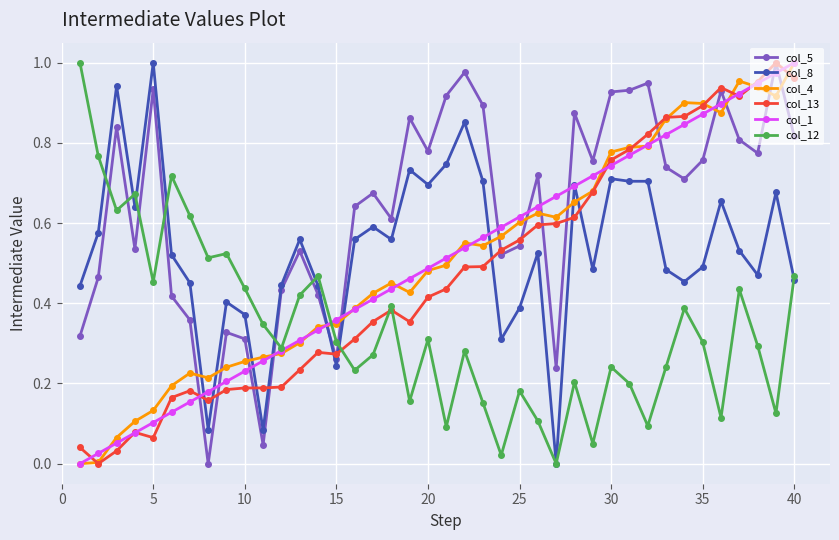

After their last crossing, which series has the higher values: col_5 or col_8?

col_5